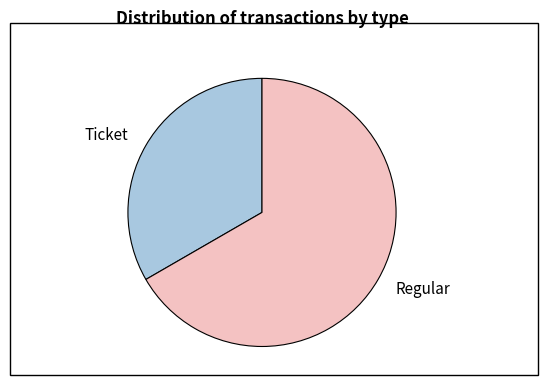

What is the majority slice?

Regular